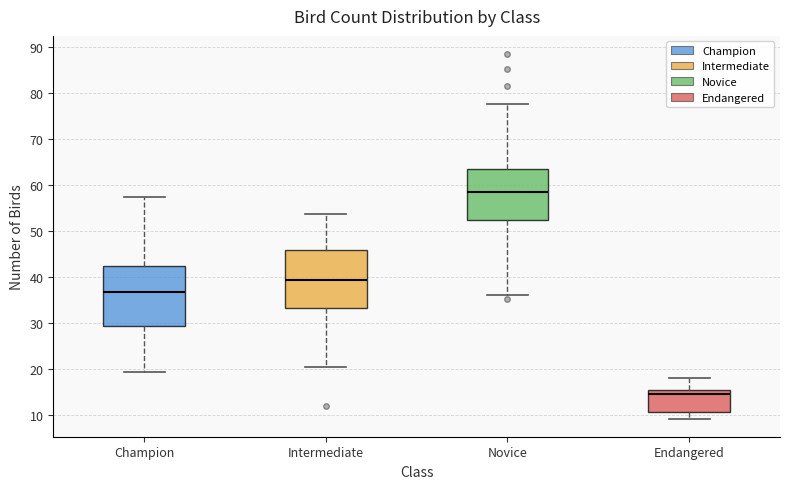

Reading left to right, read every box against the y-axis: the position of its median line, the range the box covers, and the ends of its whiskers. The values are not printed on the chart, so give them approximately, as read against the axis.

Champion: median 37, box 29 to 42, whiskers 19 to 58
Intermediate: median 39, box 33 to 46, whiskers 20 to 54
Novice: median 59, box 52 to 64, whiskers 36 to 78
Endangered: median 15 (just below the box's upper edge), box 11 to 15, whiskers 9 to 18